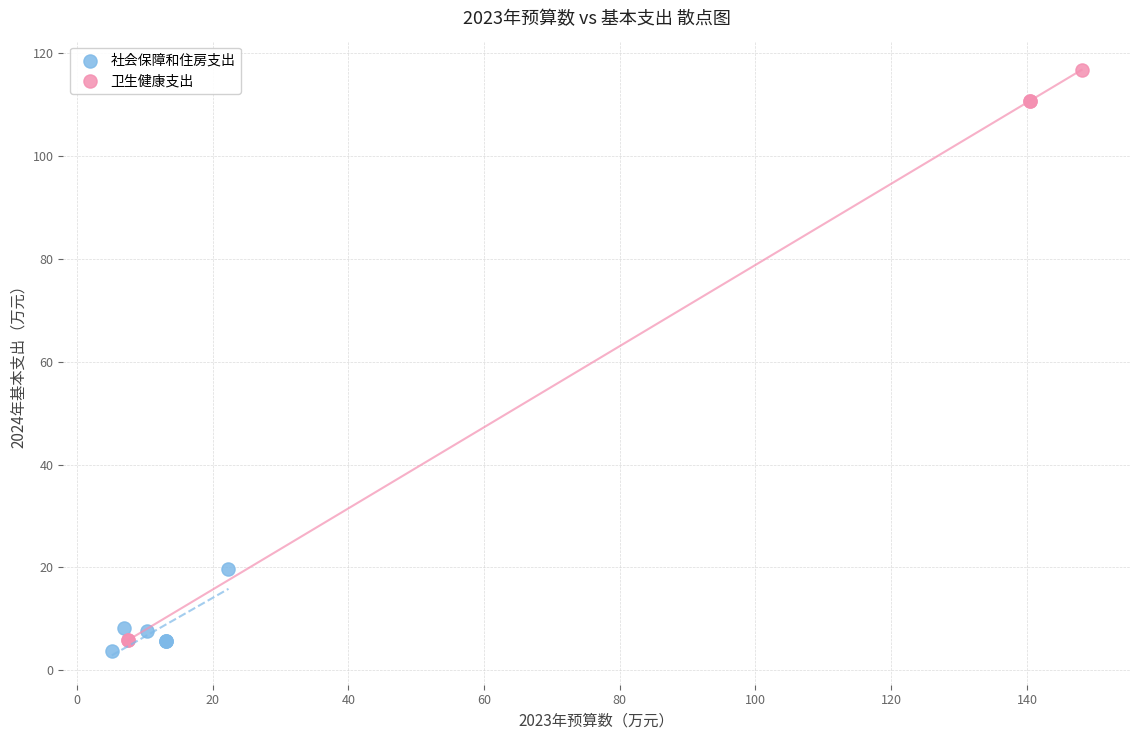

Which series has the largest Y range (max minus min)?

卫生健康支出